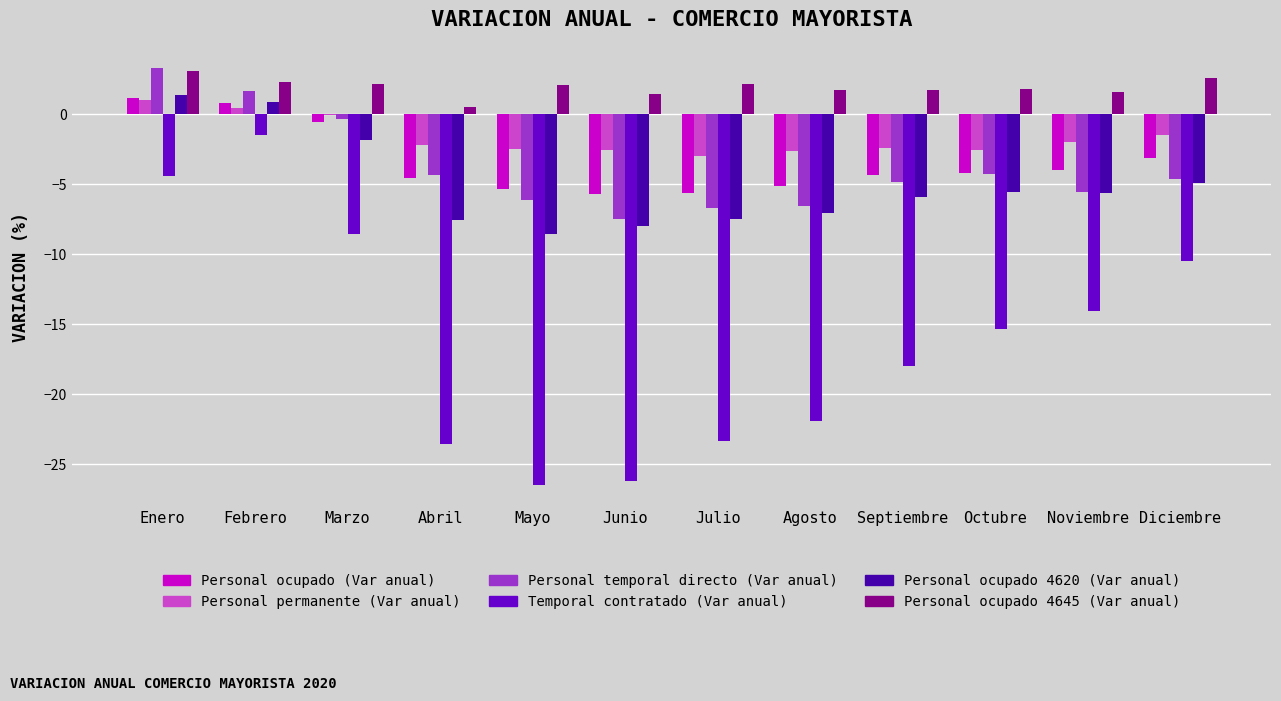

How many groups of bars are there?

12